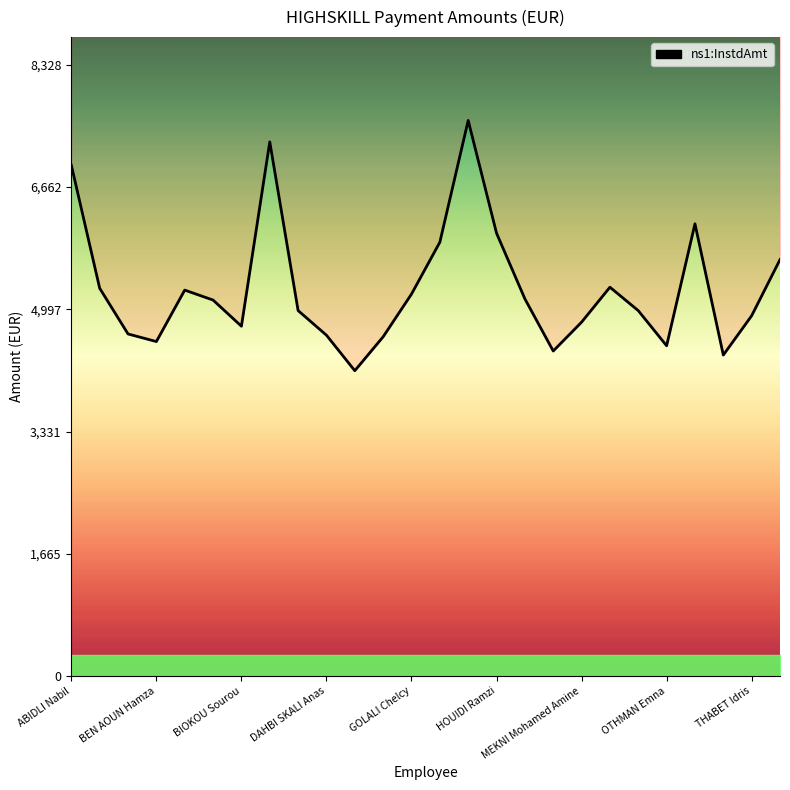

Is this an area chart (filled region under the line)?

No